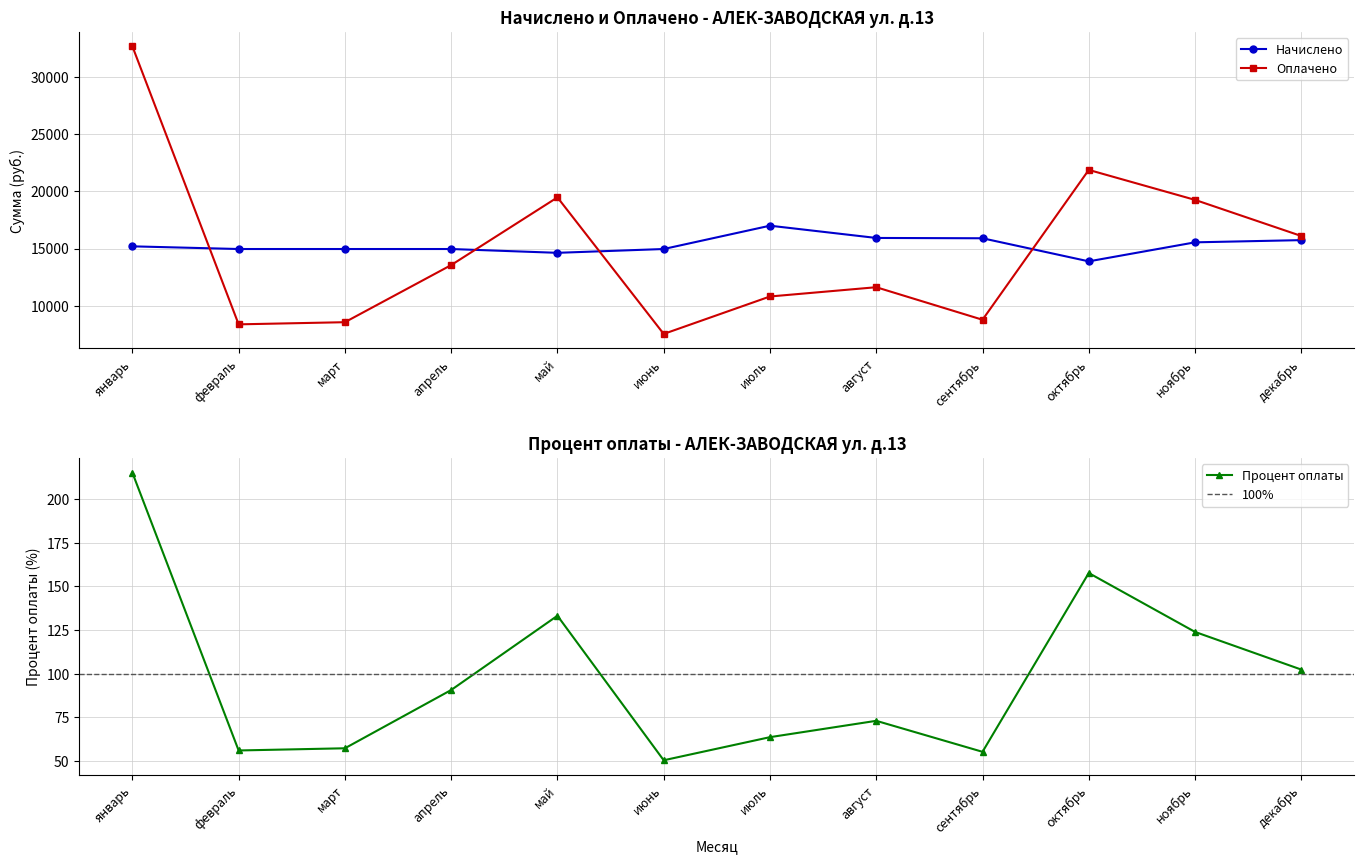

List the series in order of their peak value, lowest first.

Процент оплаты, Начислено, Оплачено